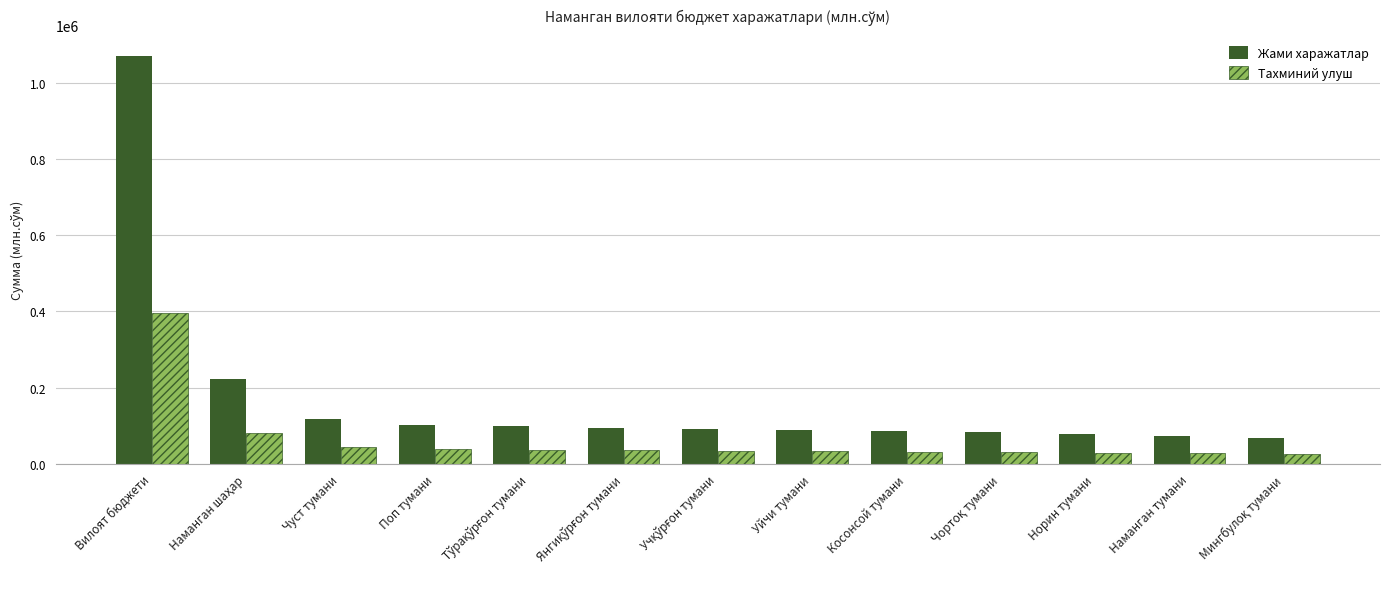

What is the approximate value of Тахминий улуш at Косонсой тумани?

31760.2